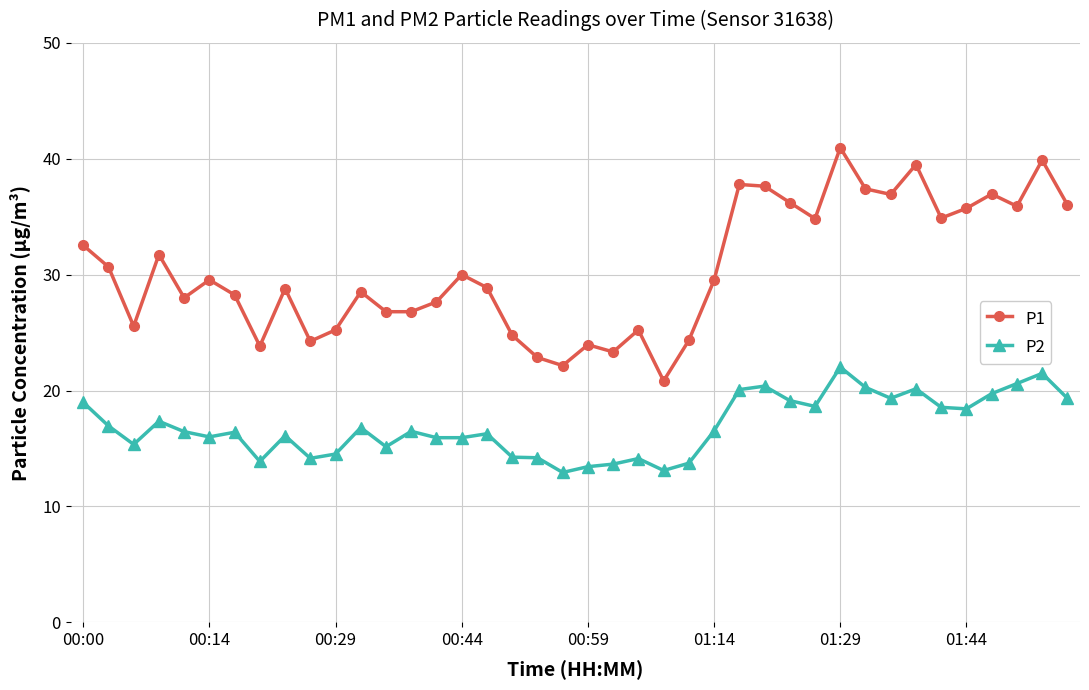

True or false: P2 and P1 cross at least once.

False